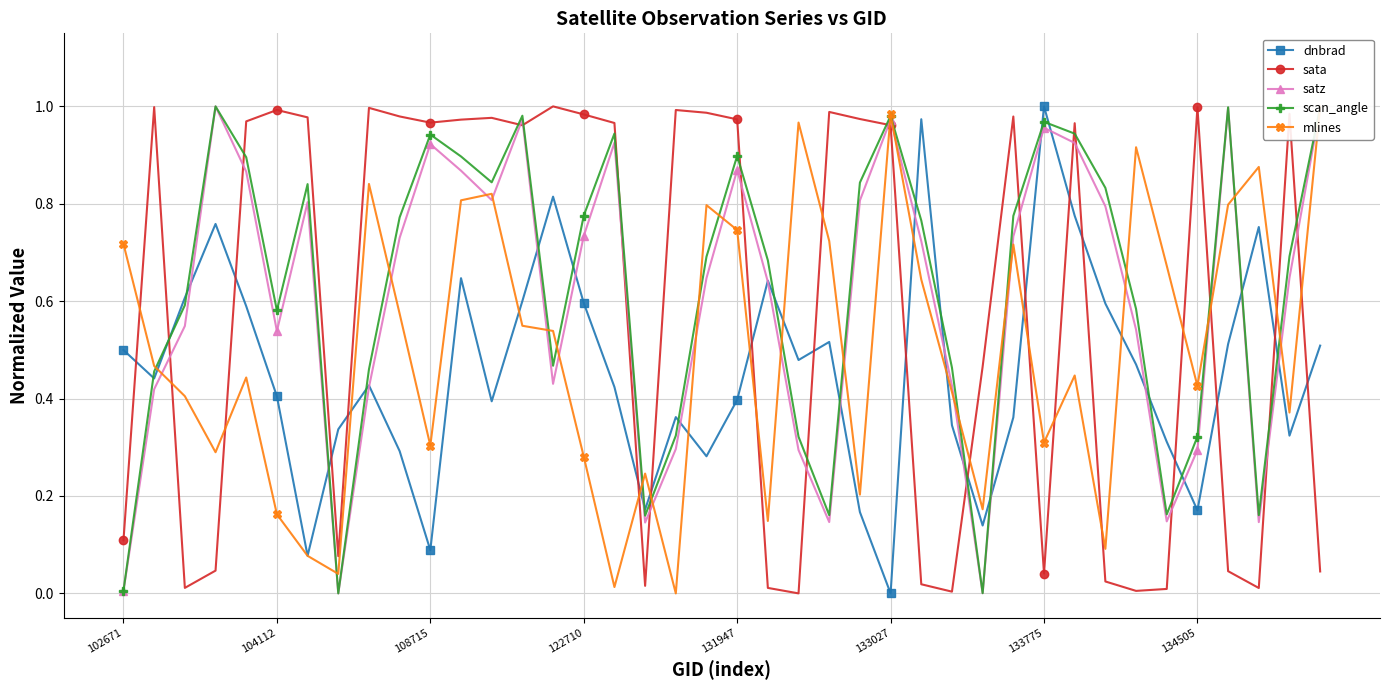

What is the greatest value displayed?

1.0